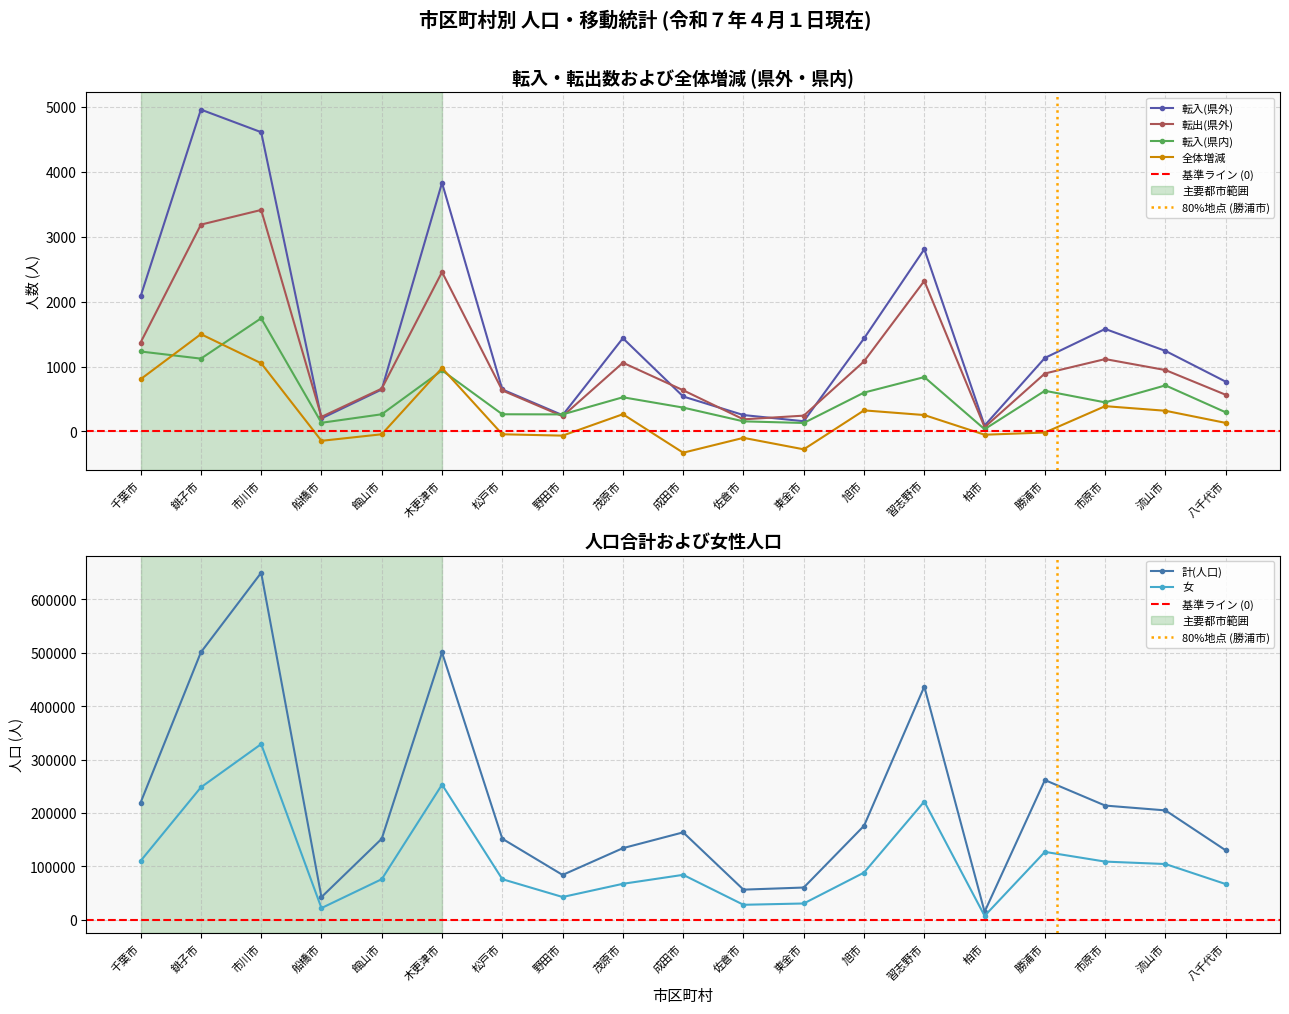

What is the difference between the second highest and minimum values in the 女 series?

245670